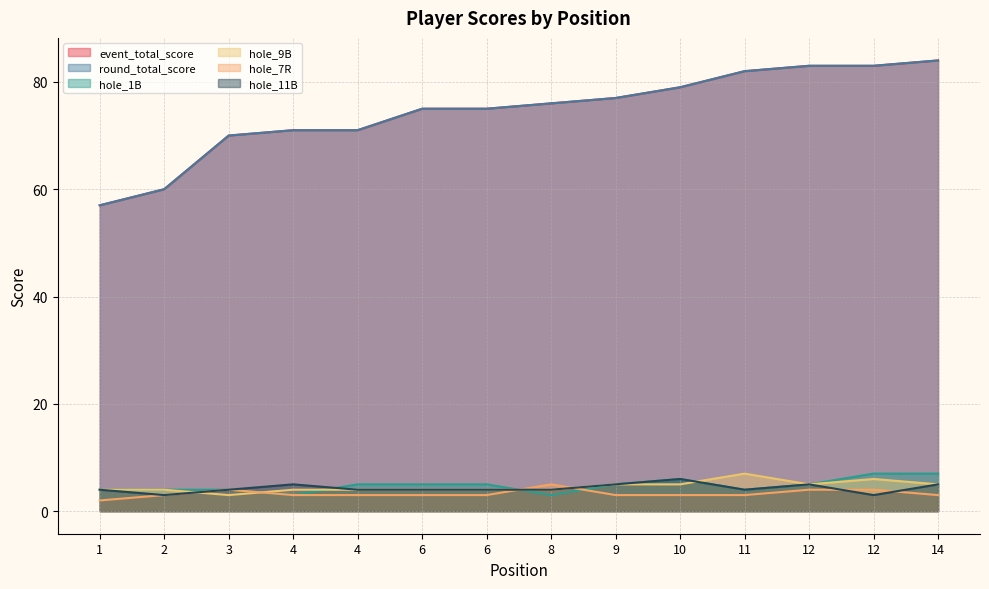

What is the average value of the event_total_score series?

74